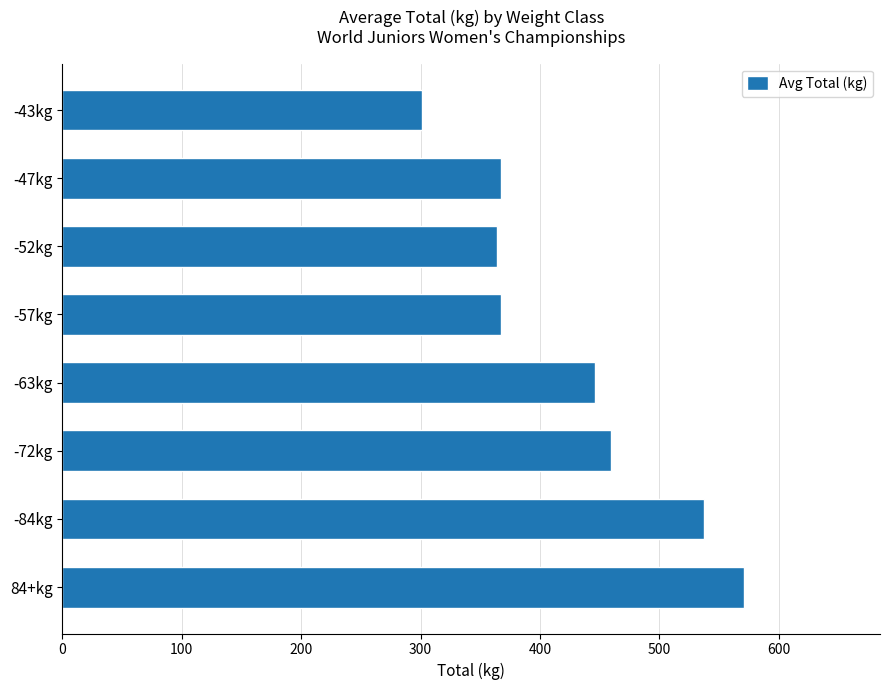

What is the label of the 7th bar from the top?

-84kg